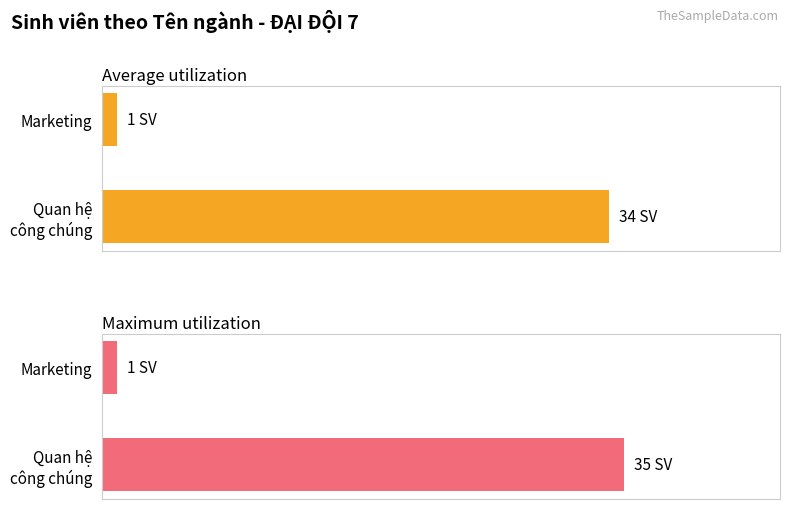

Between Marketing and Quan hệ công chúng, which is larger?

Quan hệ công chúng